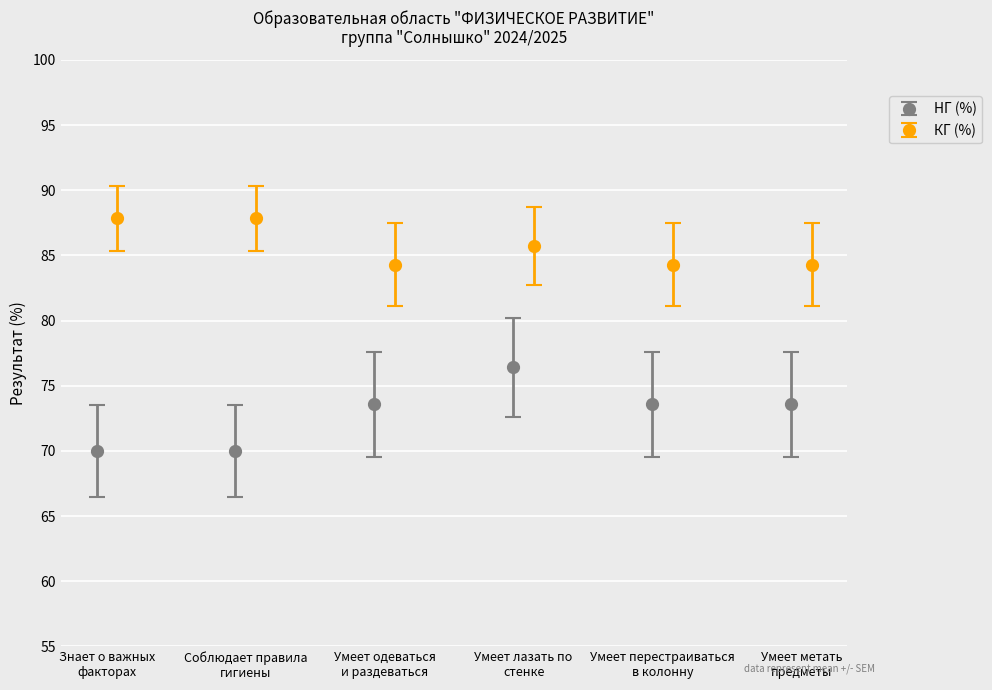

What is the value of the НГ (%) point at the 6th from the left?

73.6